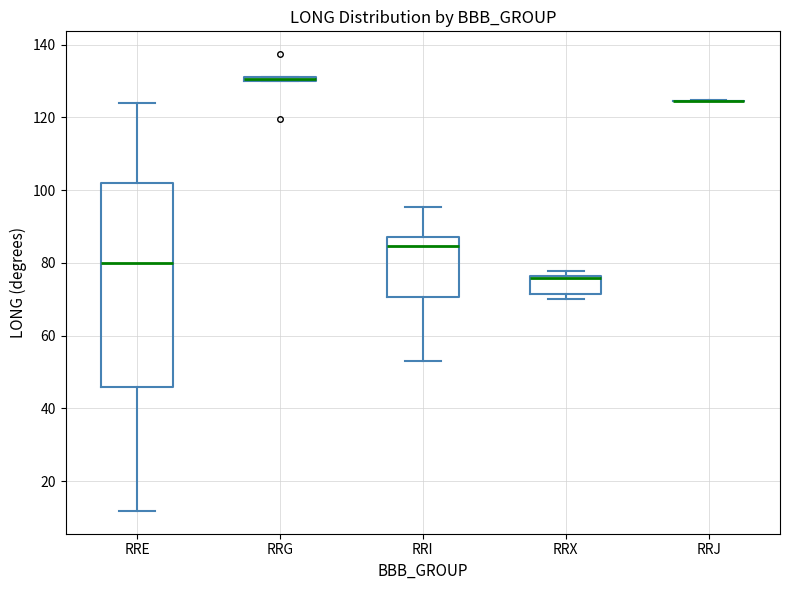

Where is the upper edge of the box for RRG on the y-axis? The values are not printed on the chart, so give them approximately, as read against the axis.

132